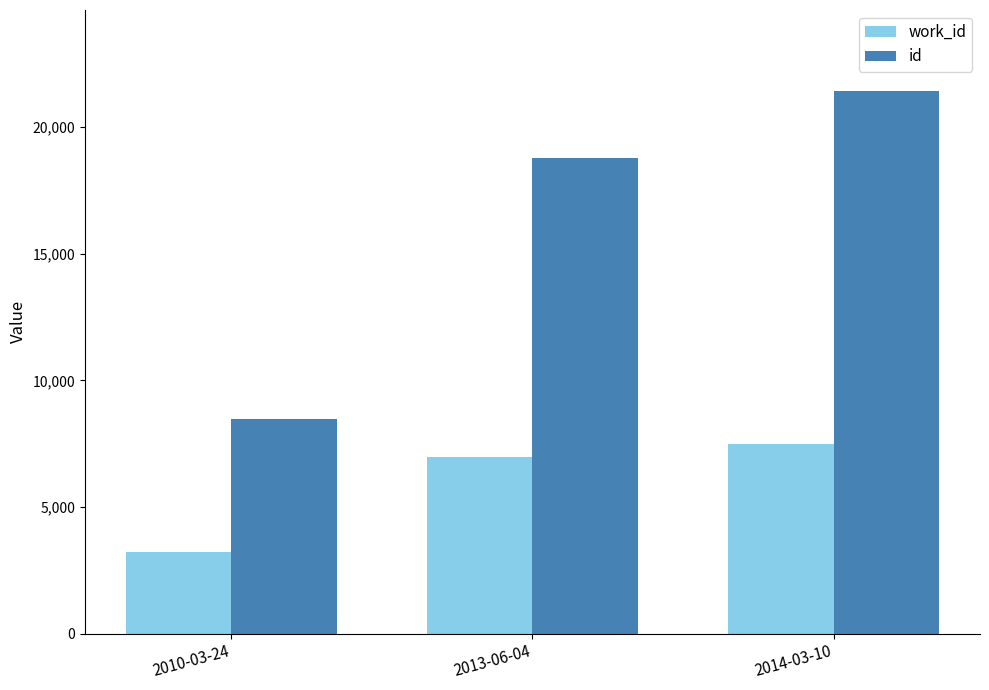

What is the lowest value of the work_id series?

3228